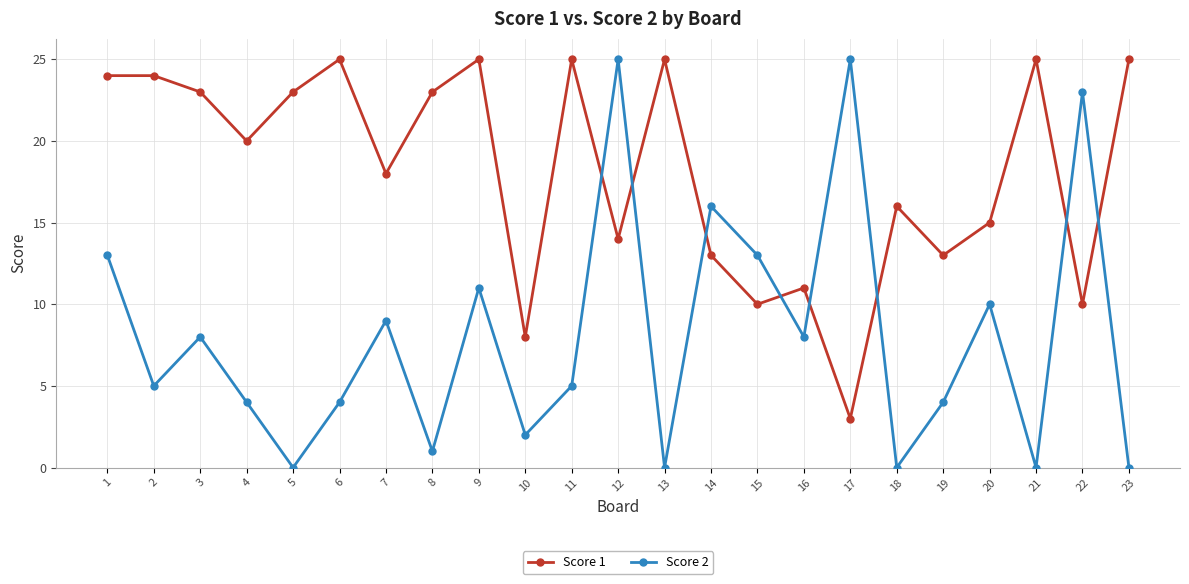

The Score 2 series shows 25 at 12. True or false?

True